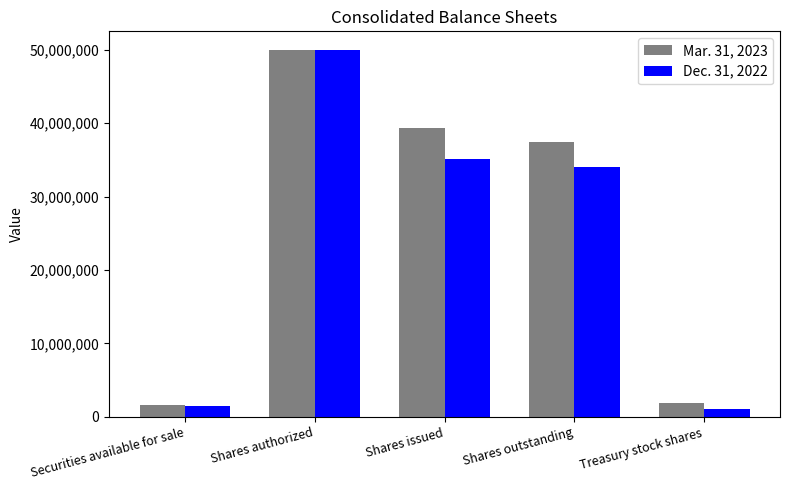

Which series has the largest total across all categories?

Mar. 31, 2023